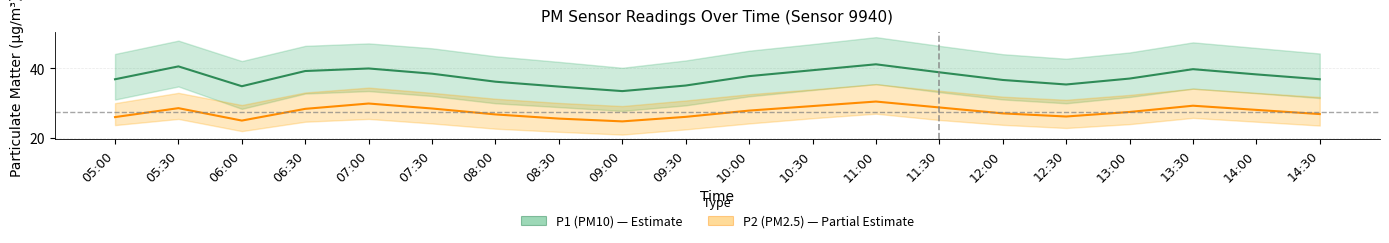

Which series changed the most between 10:30 and 14:30?

P1 (PM10)